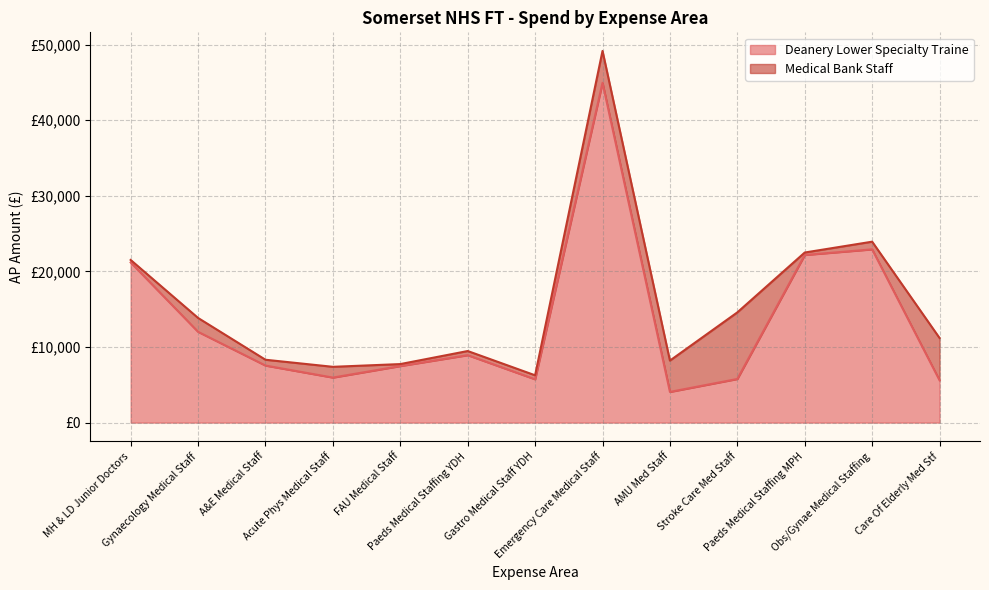

How many points are lower than both their immediate neighbors (excluding endpoints)?

3